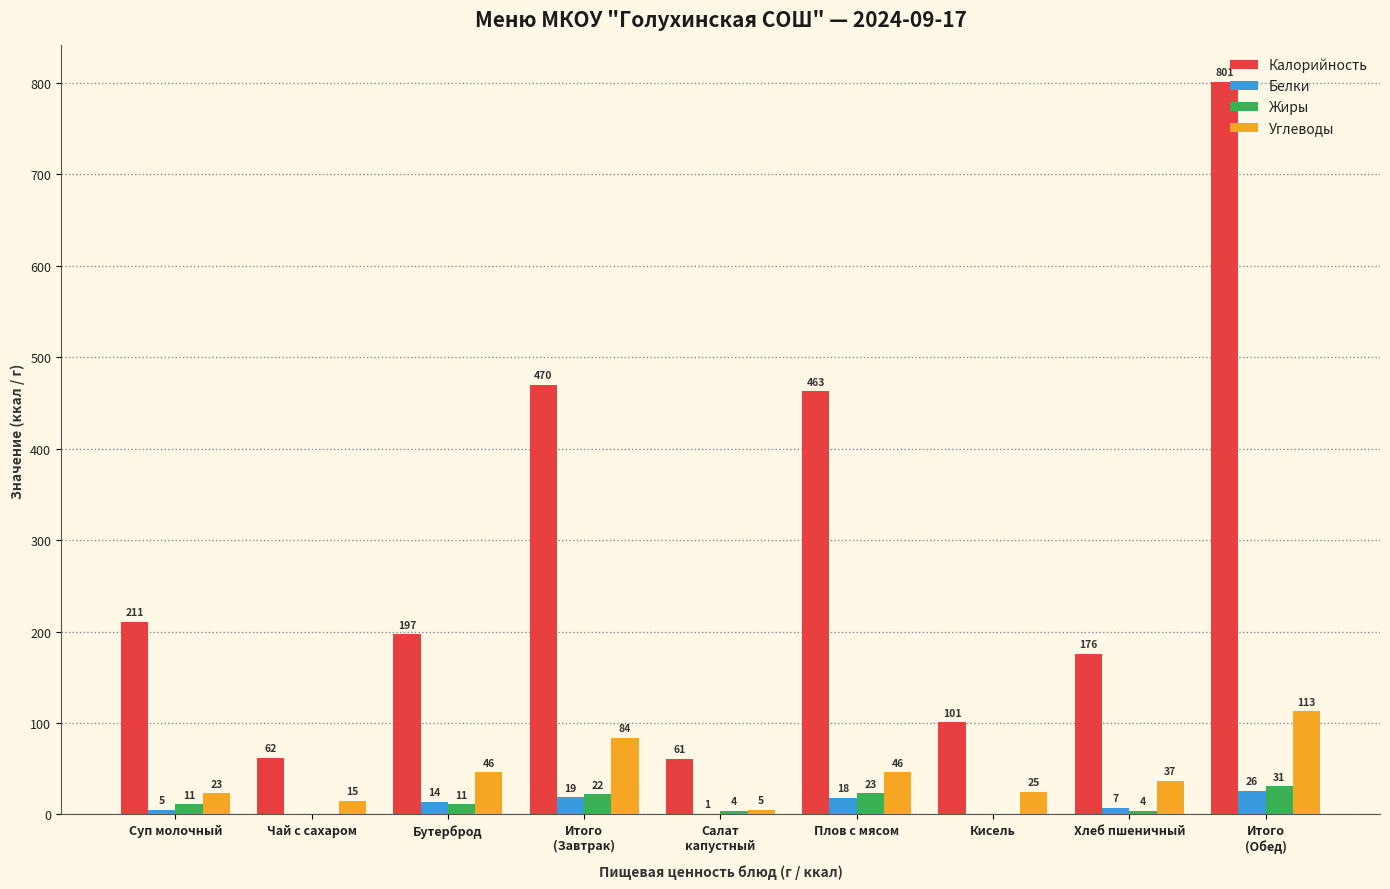

What is the sum of all Белки values?

90